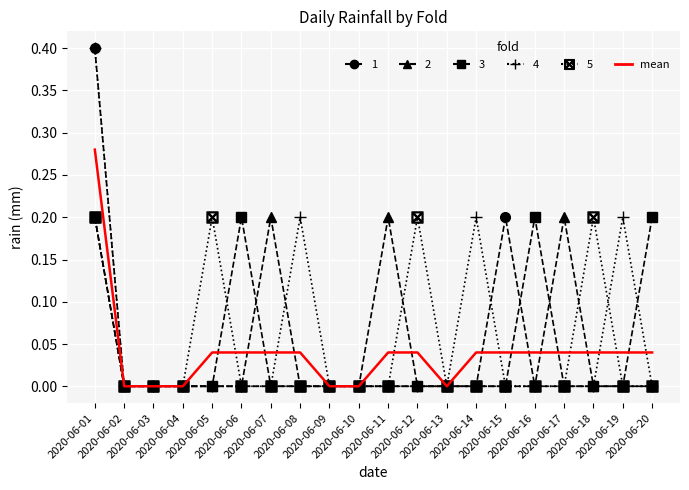

What is the greatest value displayed?

0.4